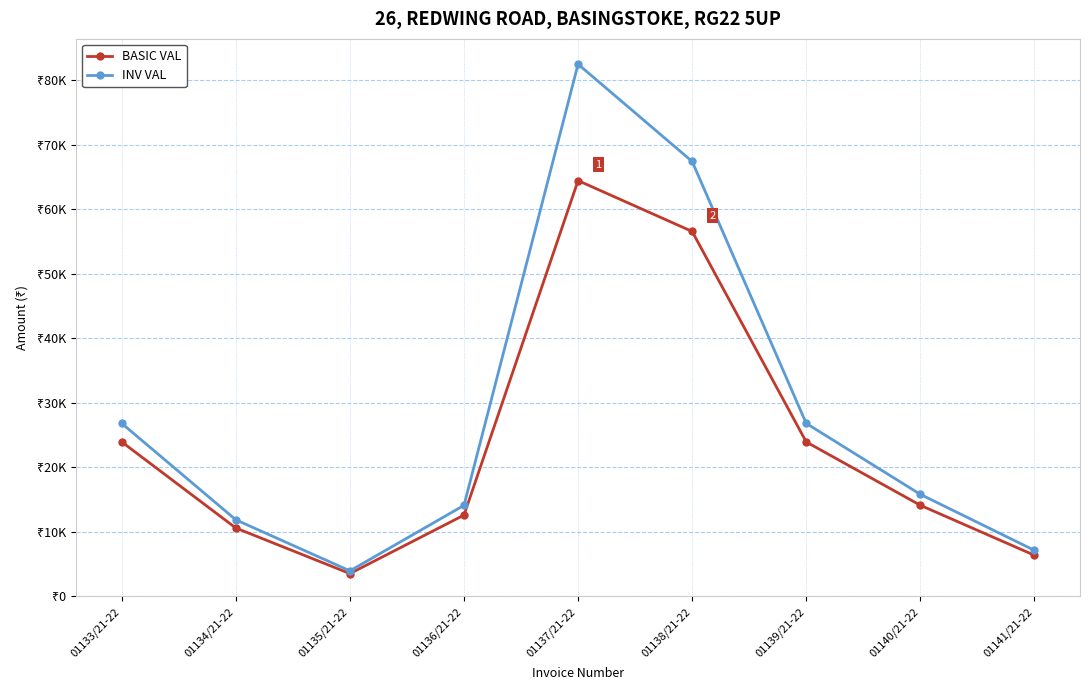

Does the chart have visible grid lines?

Yes